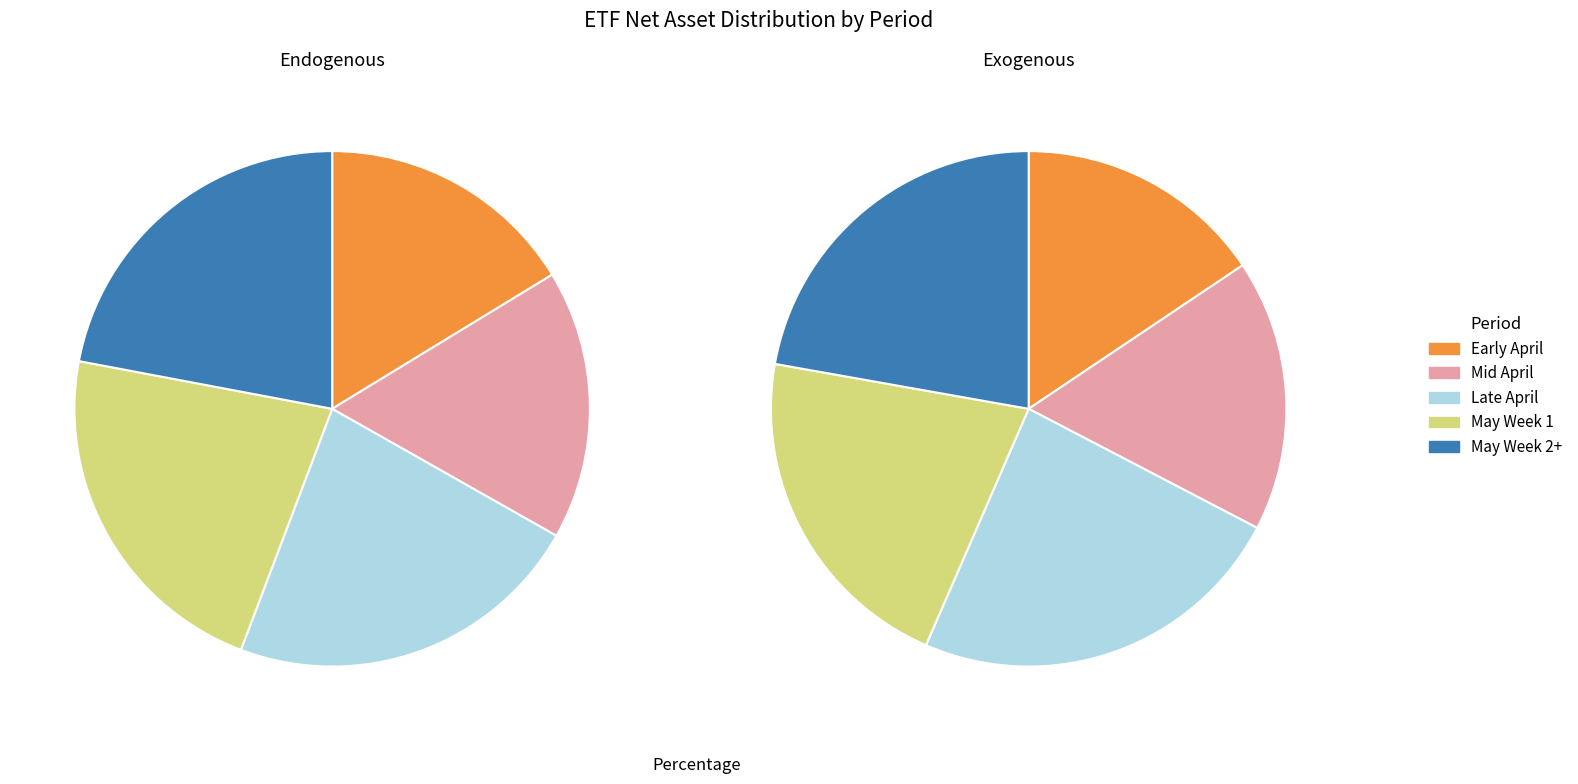

Is it true that 20020403 is 22% of the pie?

False